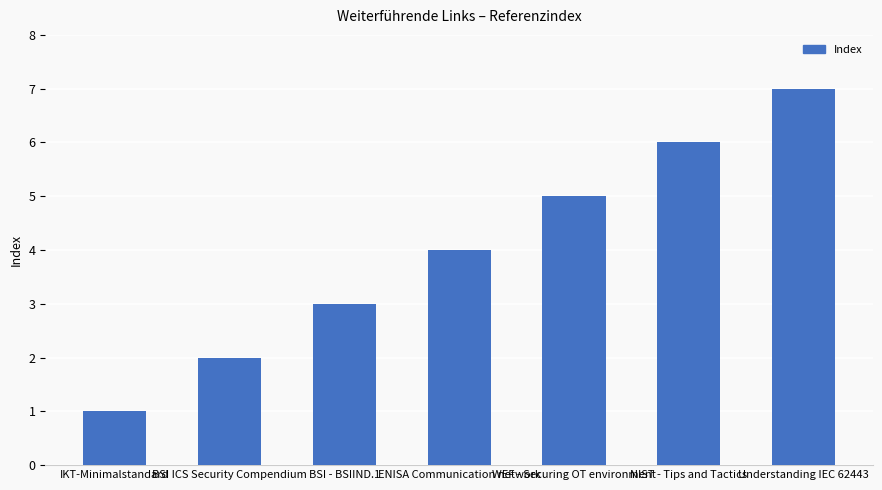

How many series are shown in this chart?

1